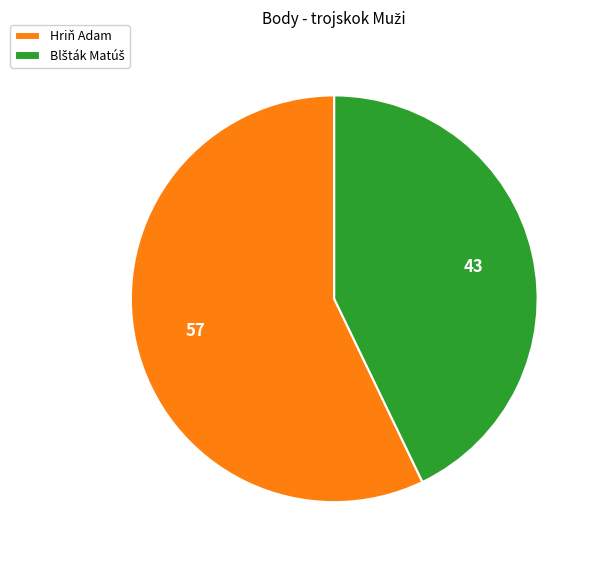

True or false: Hriň Adam accounts for 69% of the total.

False